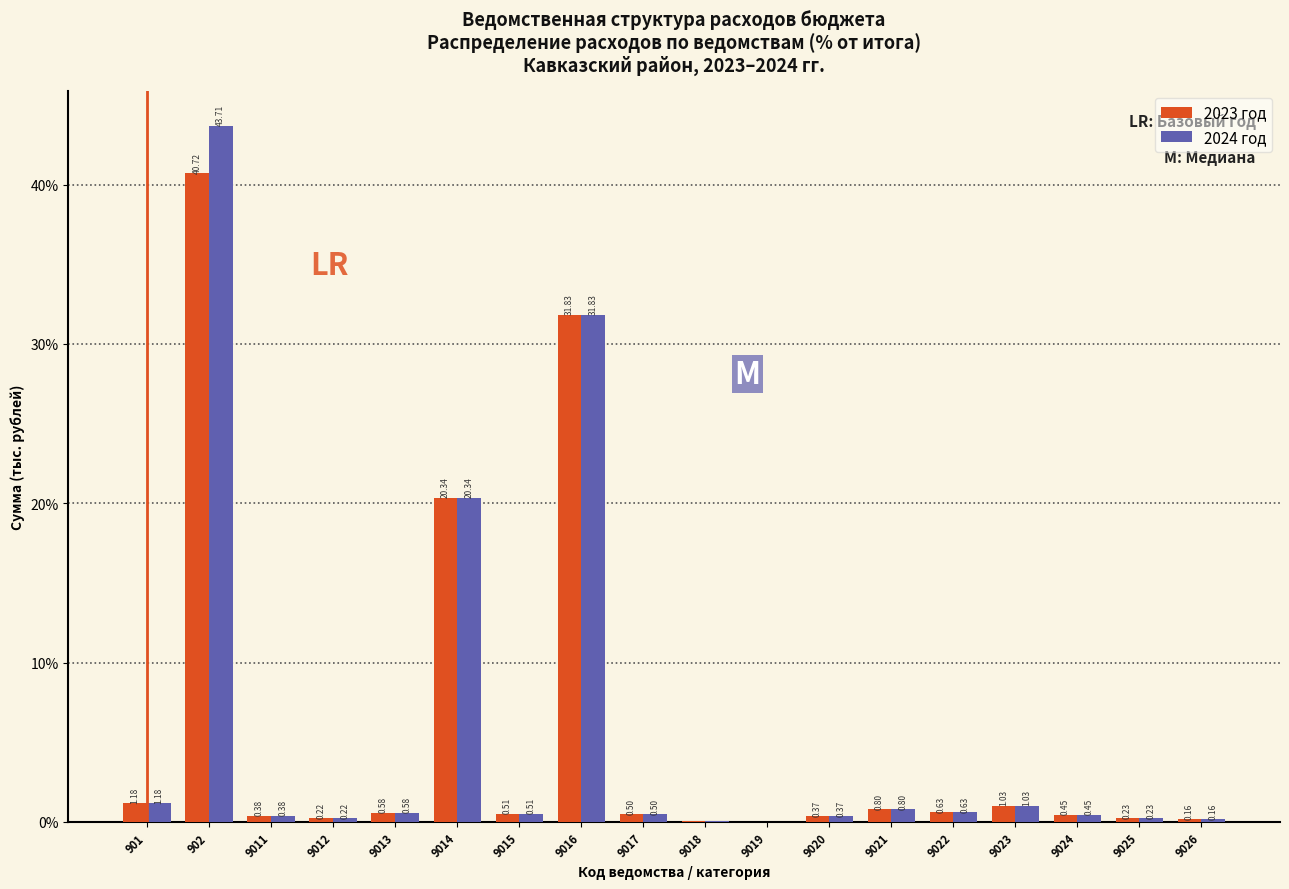

What is the sum of all 2023 год values?

100.0